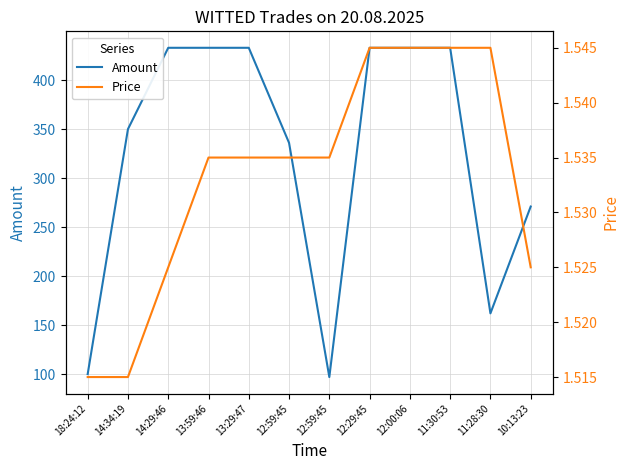

Which label corresponds to the largest value in the chart?

14:29:46